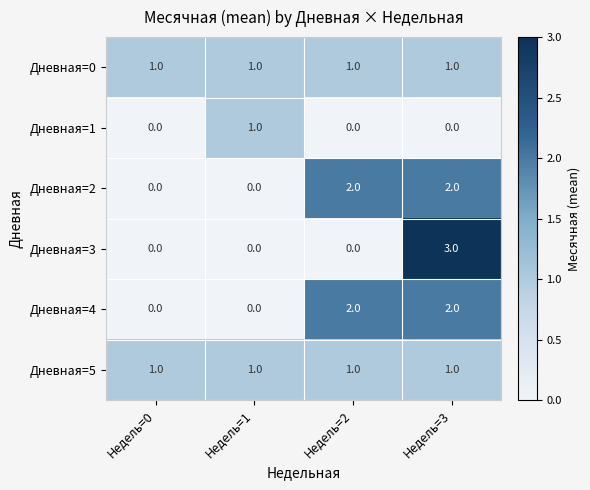

Which series changed the most between Недель=0 and Недель=1?

Дневная=1